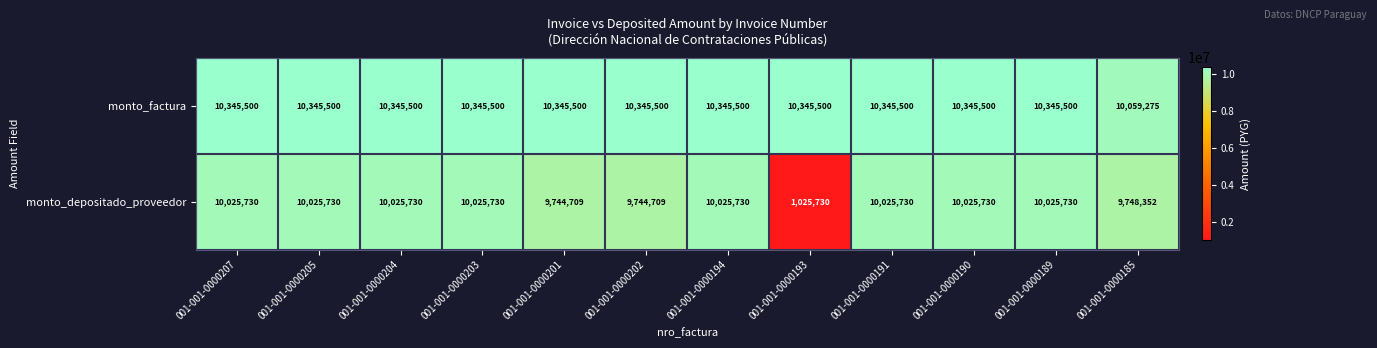

The value of monto_depositado_proveedor at 001-001-0000194 is 10025730. True or false?

True